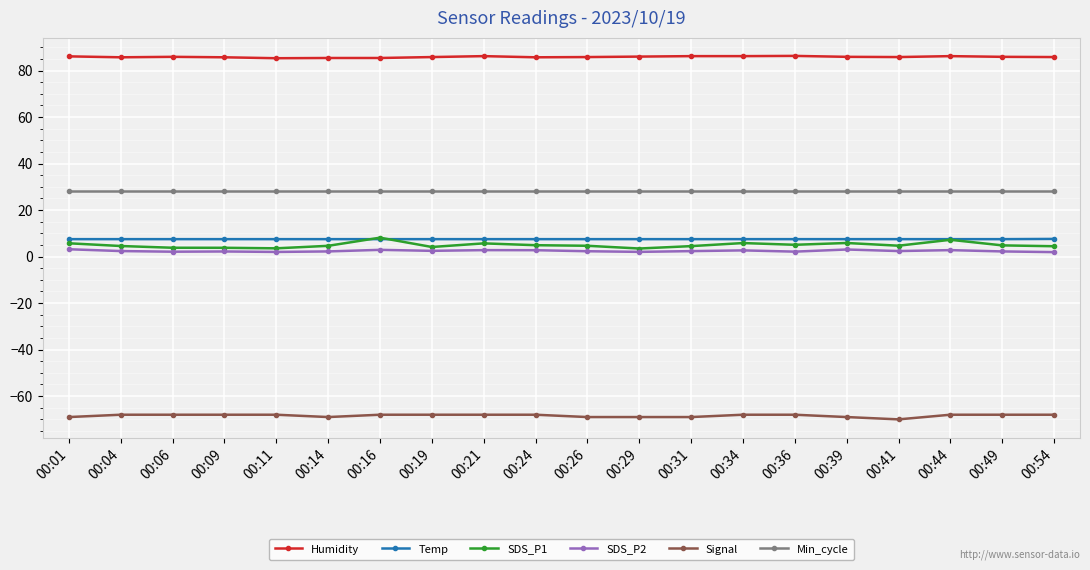

In SDS_P2, how many points are lower than both neighbors (excluding endpoints)?

6